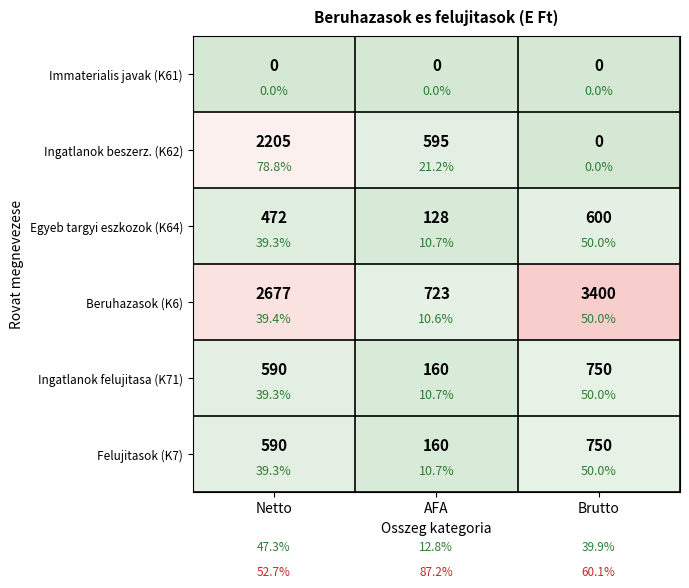

The value of Immaterialis javak (K61) at AFA is 0.0. True or false?

True